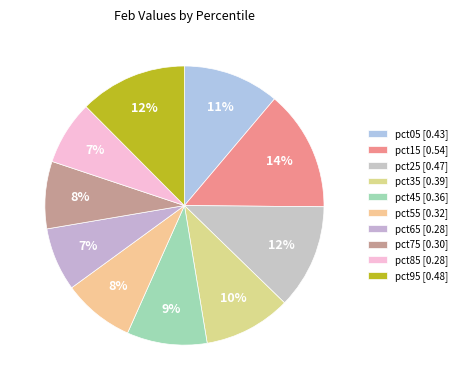

The pct85 slice represents 7% of the pie. True or false?

True